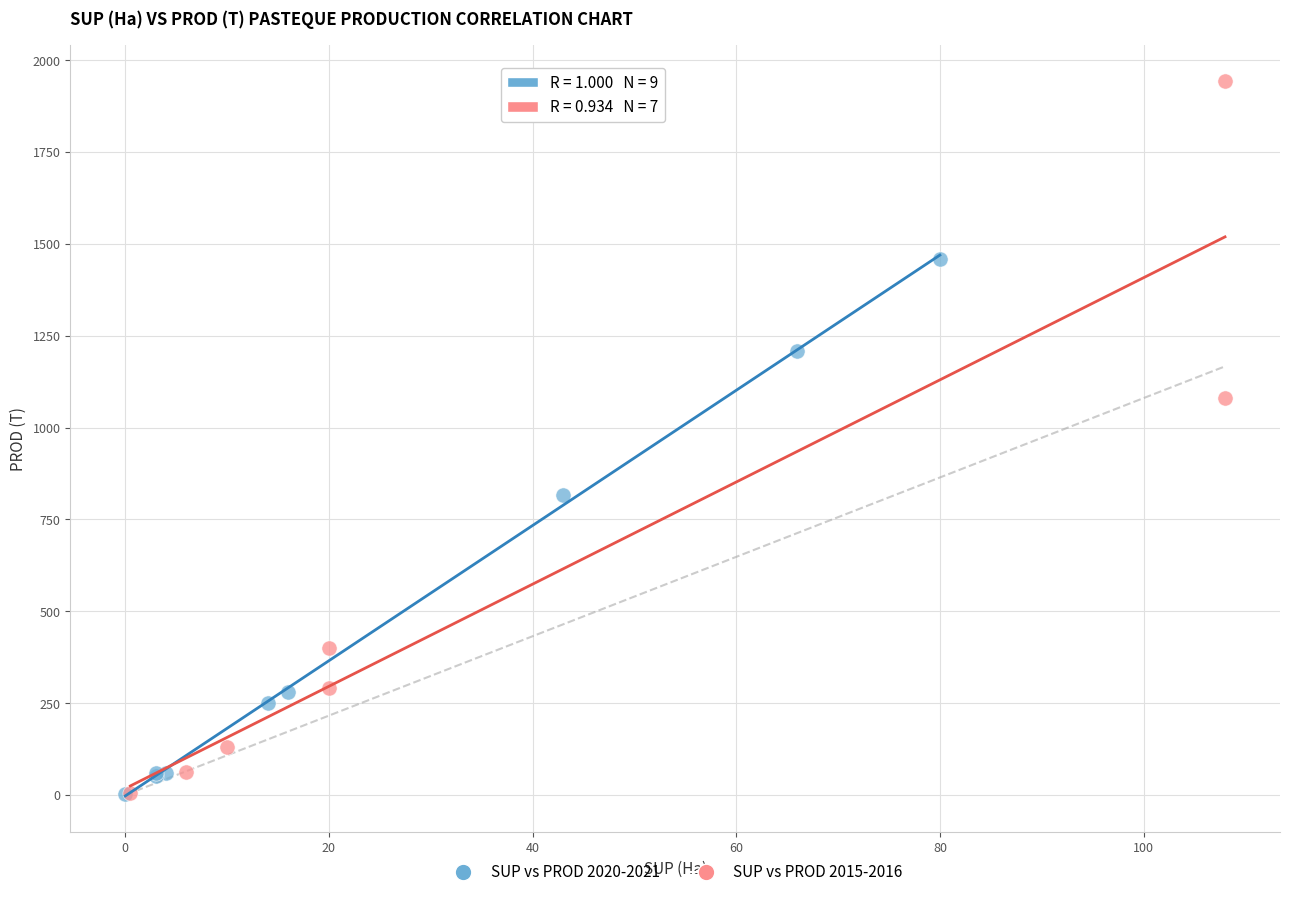

Which series contains the highest Y value?

SUP vs PROD 2015-2016